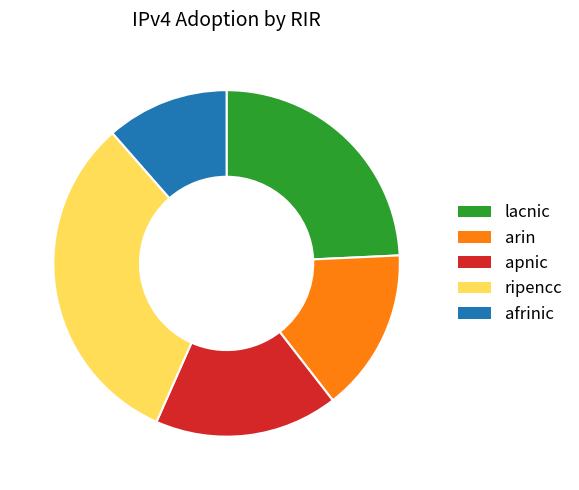

Is it true that apnic is 17% of the pie?

True